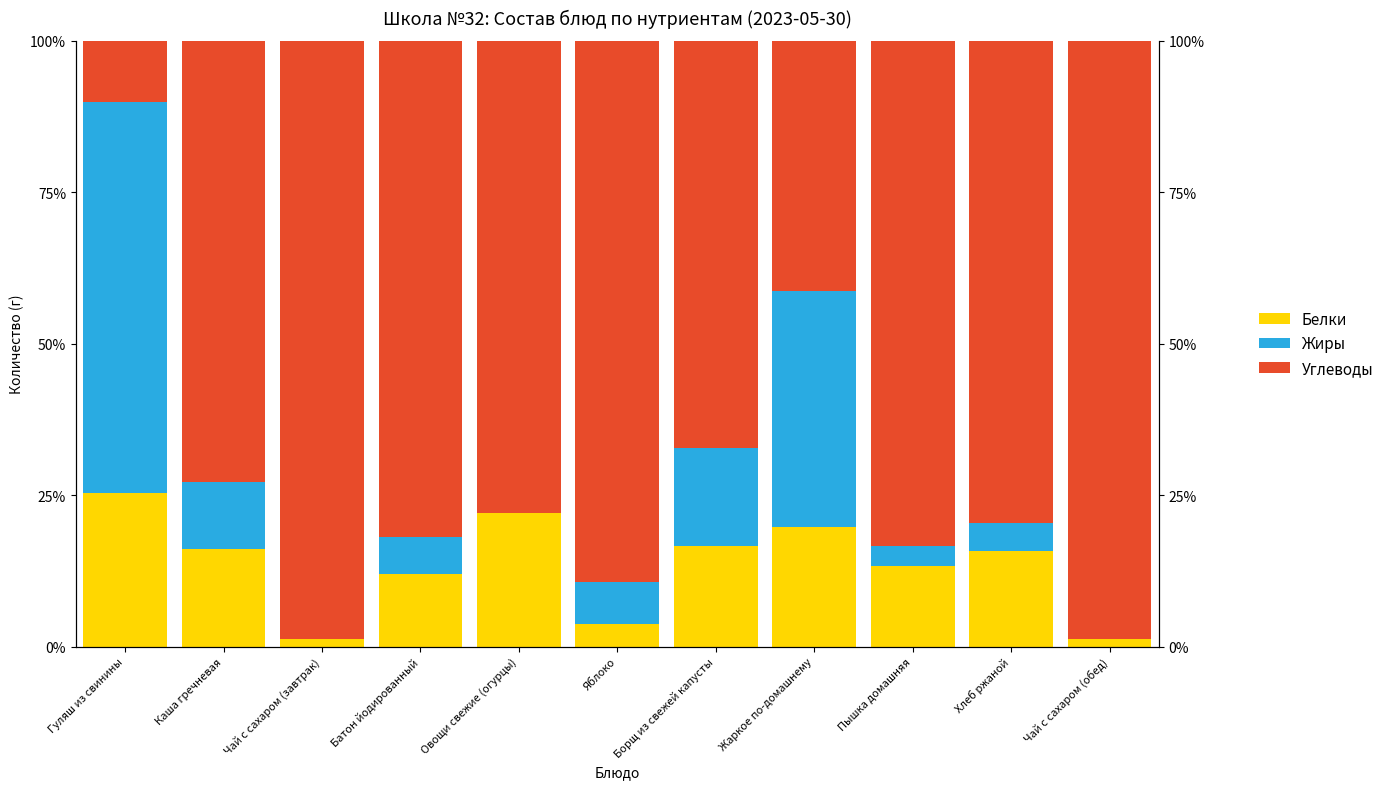

List the labels in order of Белки value, largest first.

Гуляш из свинины, Овощи свежие (огурцы), Жаркое по-домашнему, Борщ из свежей капусты, Каша гречневая, Хлеб ржаной, Пышка домашняя, Батон йодированный, Яблоко, Чай с сахаром (завтрак), Чай с сахаром (обед)